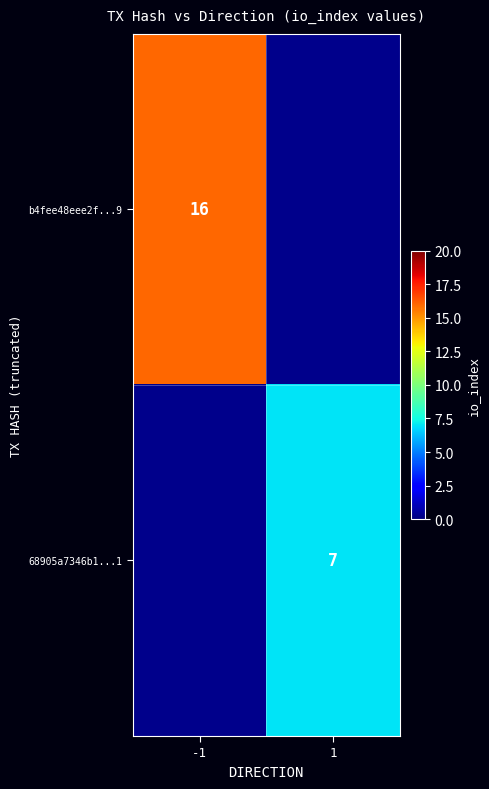

What is the smallest value displayed?

7.0